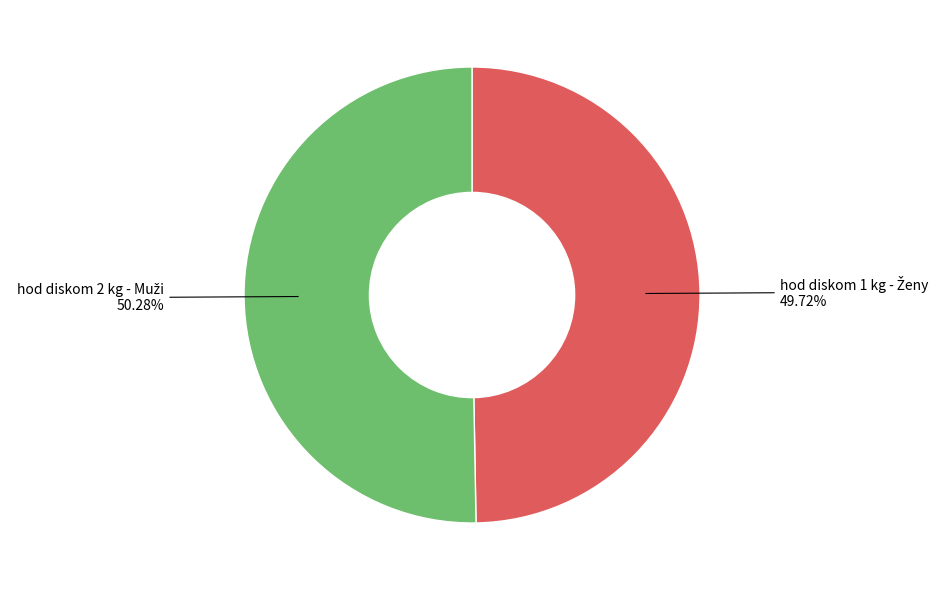

Is there a majority slice in this chart?

Yes